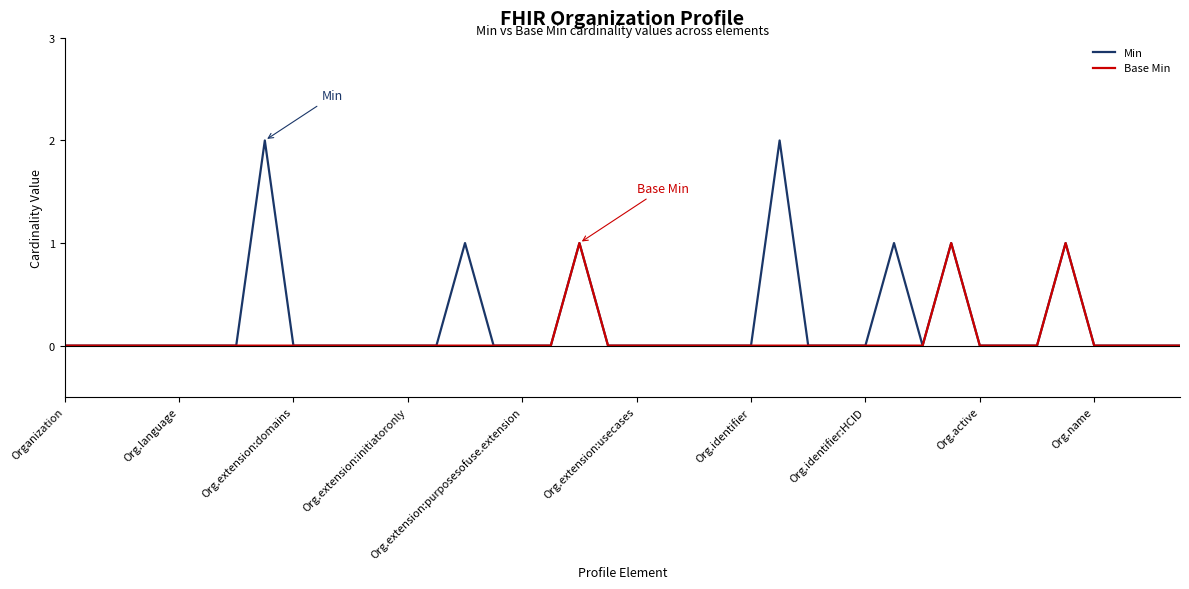

What is the sum of all Min values?

9